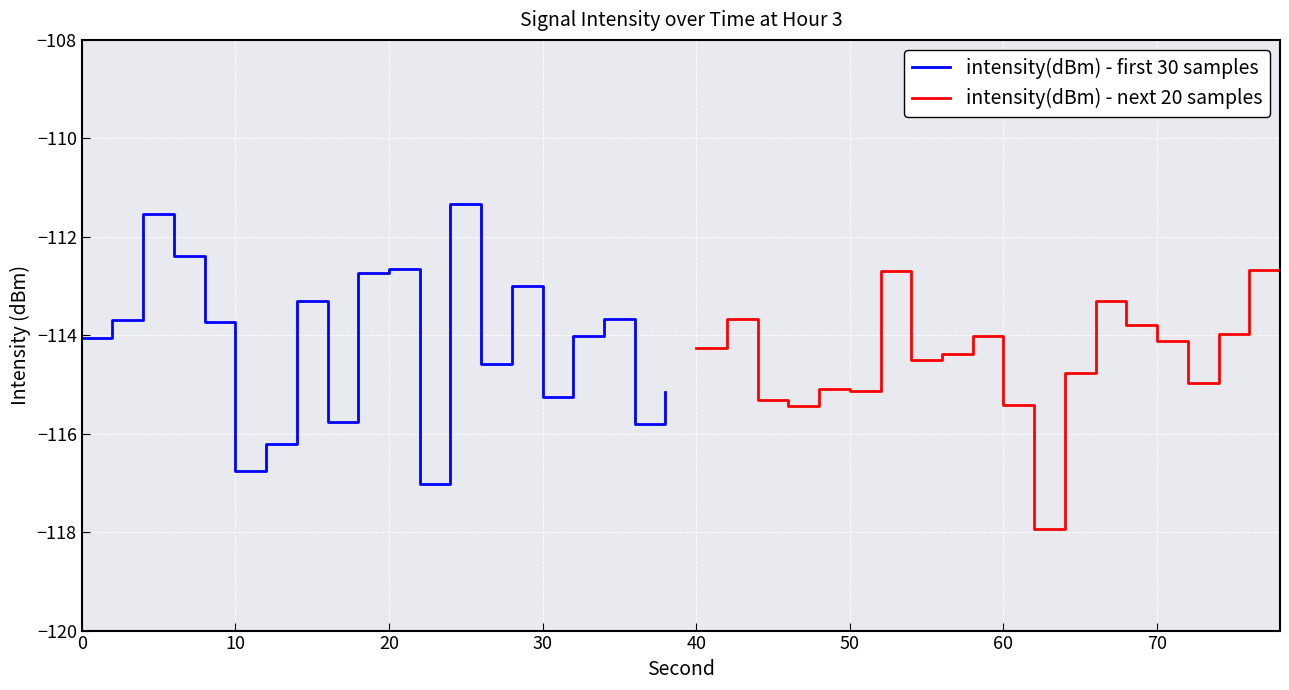

What is the lowest value of the intensity(dBm) - next 20 samples series?

-117.9